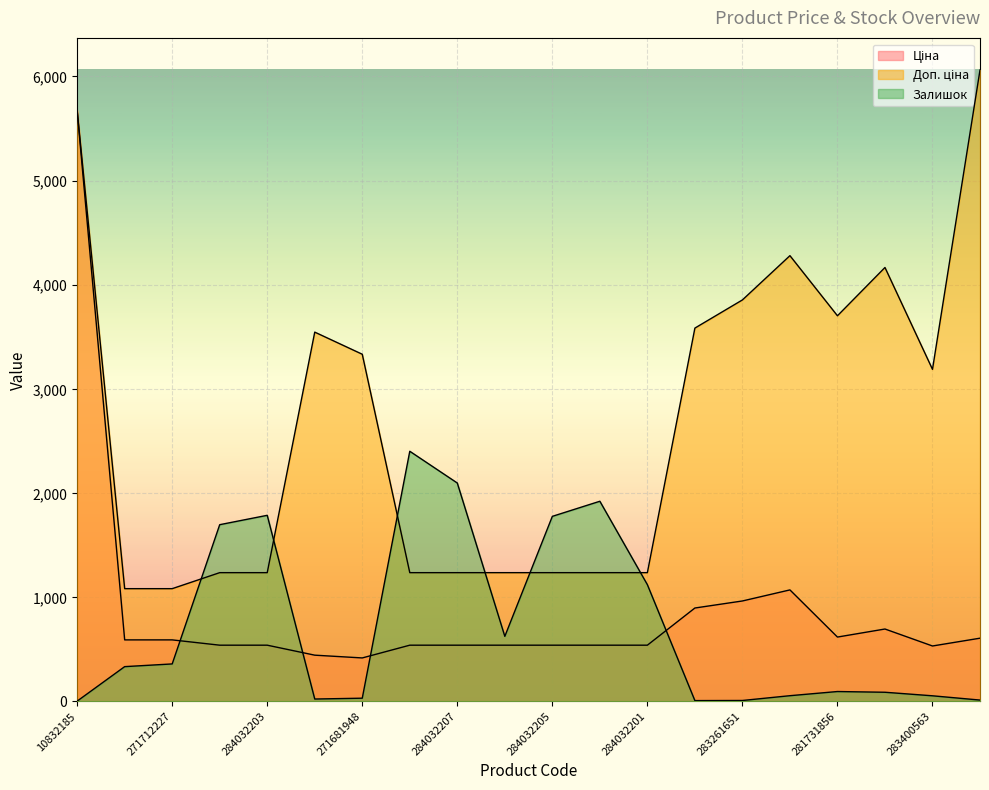

The value of Ціна at 283291856 is 1325.7. True or false?

False